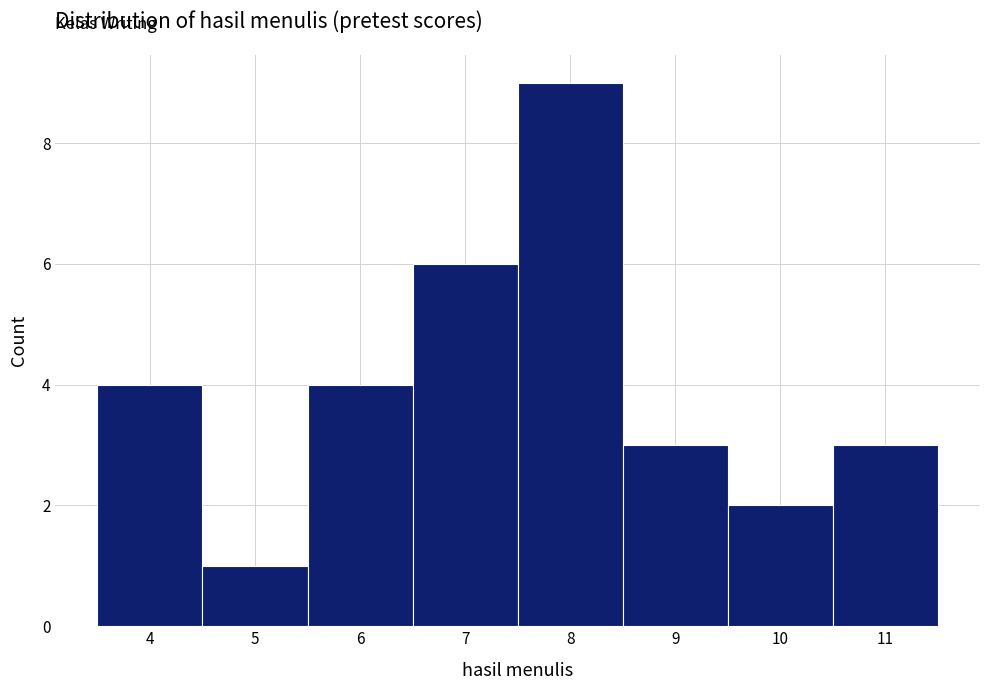

How tall is the bar that spans 10.5 to 11.5 on the x-axis? The values are not printed on the chart, so give them approximately, as read against the axis.

3